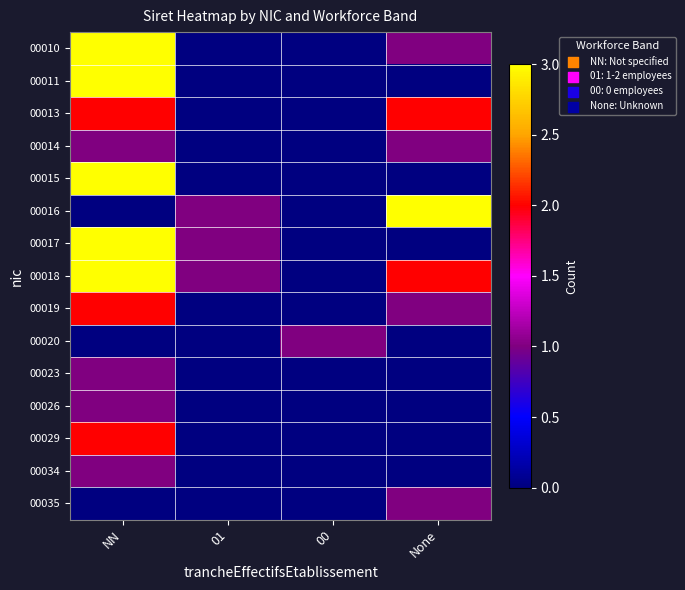

Reading left to right, what are all the values shown in this chart?

00010: NN=3	01=0	00=0	None=1
00011: NN=3	01=0	00=0	None=0
00013: NN=2	01=0	00=0	None=2
00014: NN=1	01=0	00=0	None=1
00015: NN=3	01=0	00=0	None=0
00016: NN=0	01=1	00=0	None=3
00017: NN=3	01=1	00=0	None=0
00018: NN=3	01=1	00=0	None=2
00019: NN=2	01=0	00=0	None=1
00020: NN=0	01=0	00=1	None=0
00023: NN=1	01=0	00=0	None=0
00026: NN=1	01=0	00=0	None=0
00029: NN=2	01=0	00=0	None=0
00034: NN=1	01=0	00=0	None=0
00035: NN=0	01=0	00=0	None=1